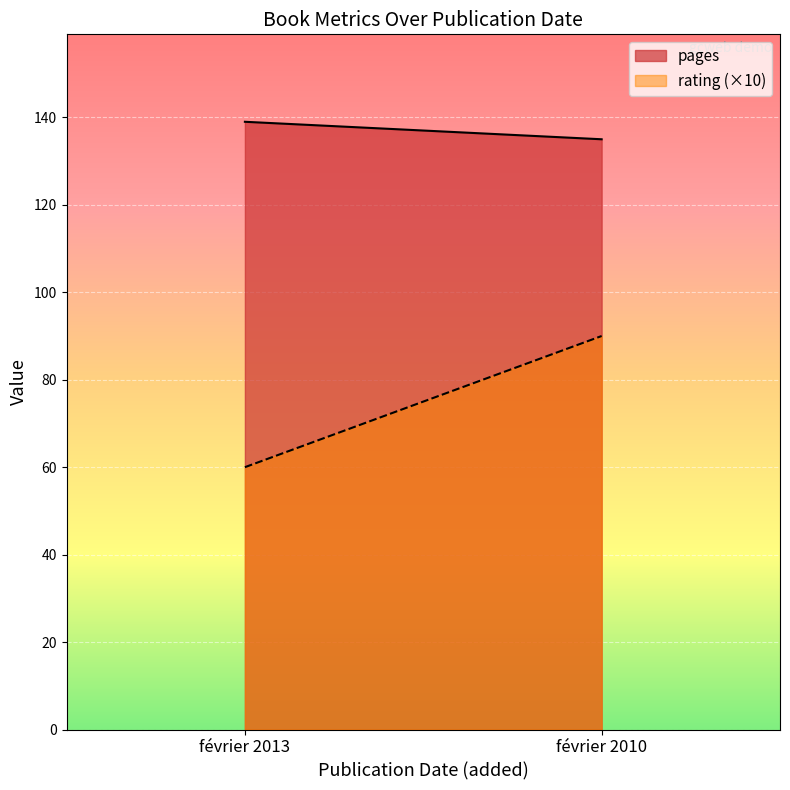

The value of rating at février 2010 is 9. True or false?

True